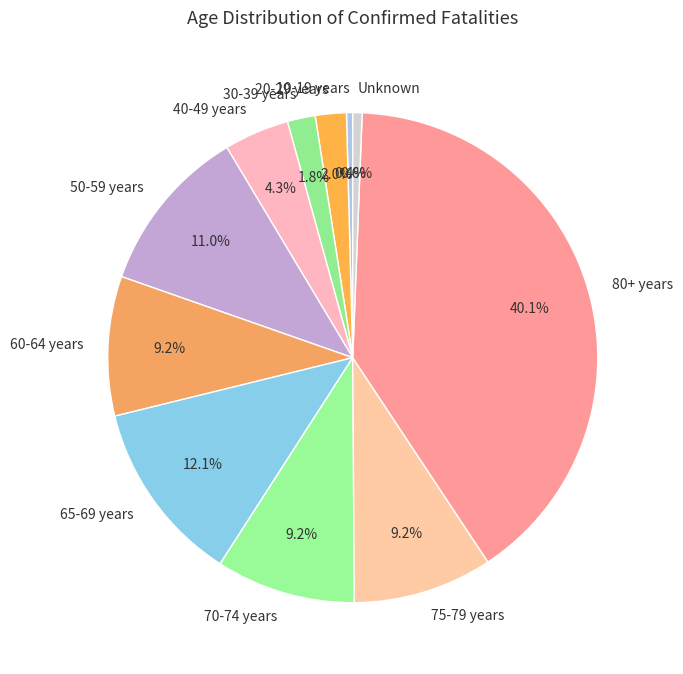

To the nearest percent, what is the combined percentage of 10-19 years and 70-74 years?

10%